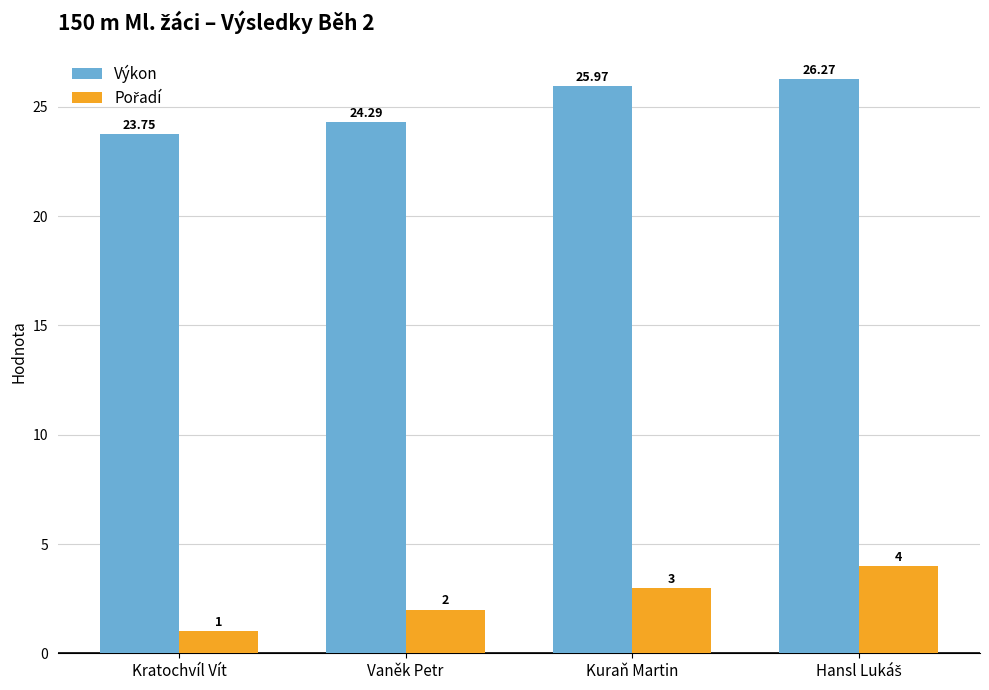

What is the minimum value for Výkon?

23.8